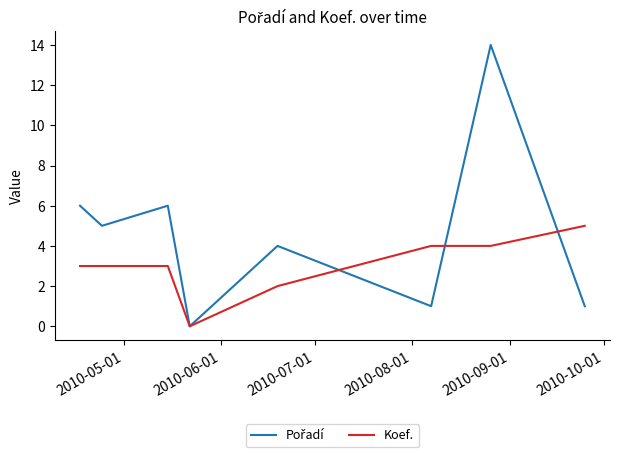

What is the highest value of the Koef. series?

5